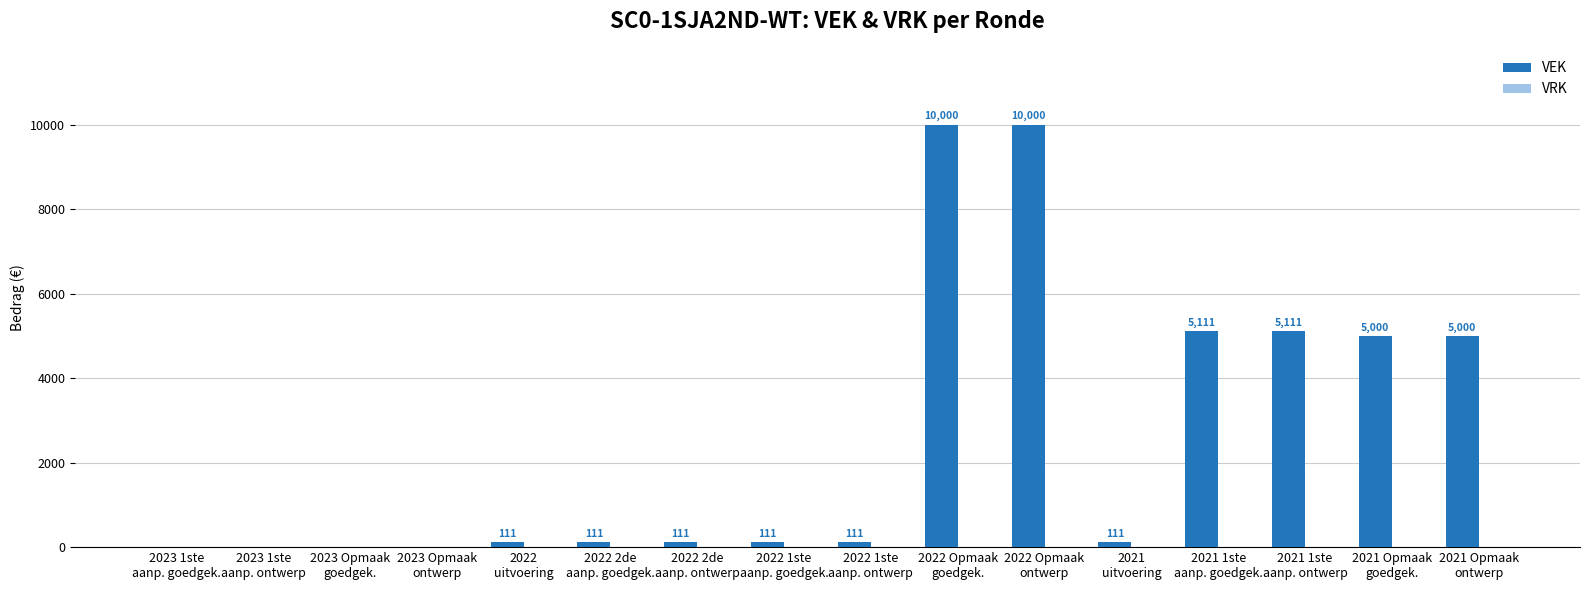

What is the greatest value displayed?

10000